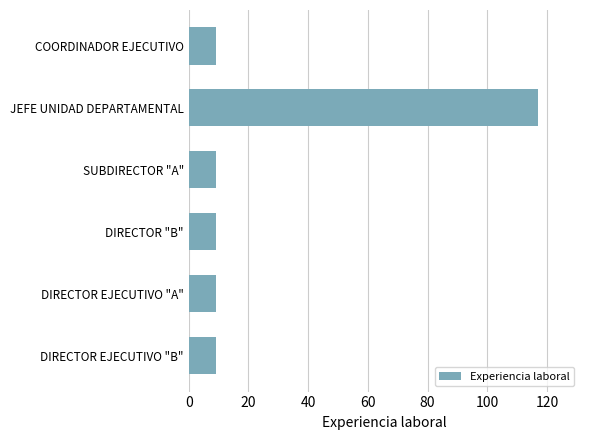

How many bars are there in total?

6